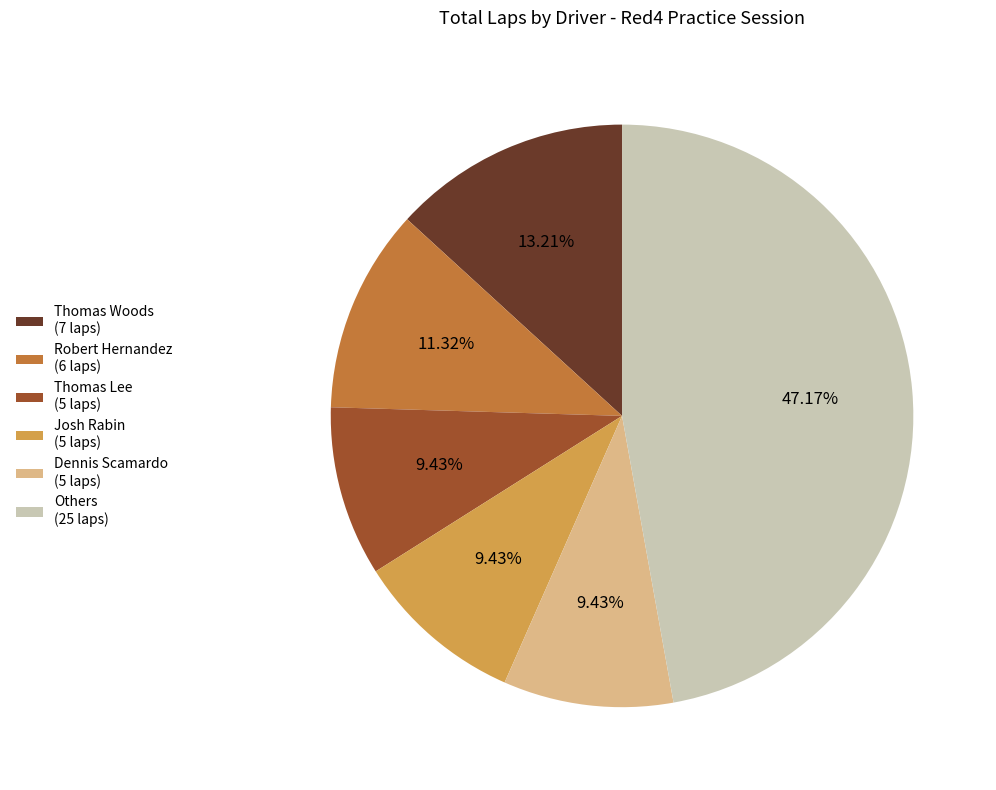

Does Dennis Scamardo (5 laps) account for over 50% of the chart?

No